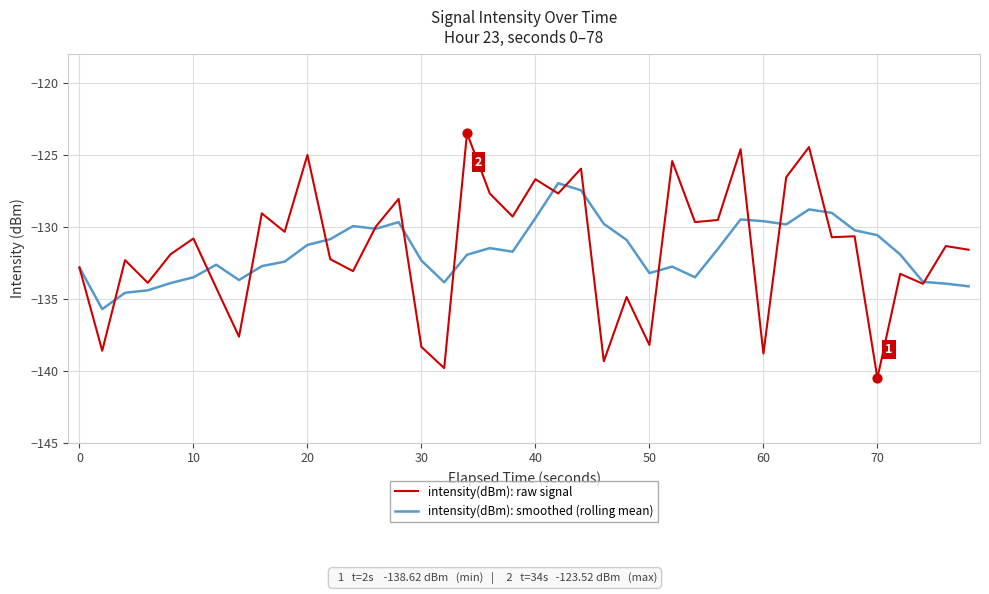

List the series in order of their peak value, lowest first.

intensity(dBm): smoothed (rolling mean), intensity(dBm): raw signal